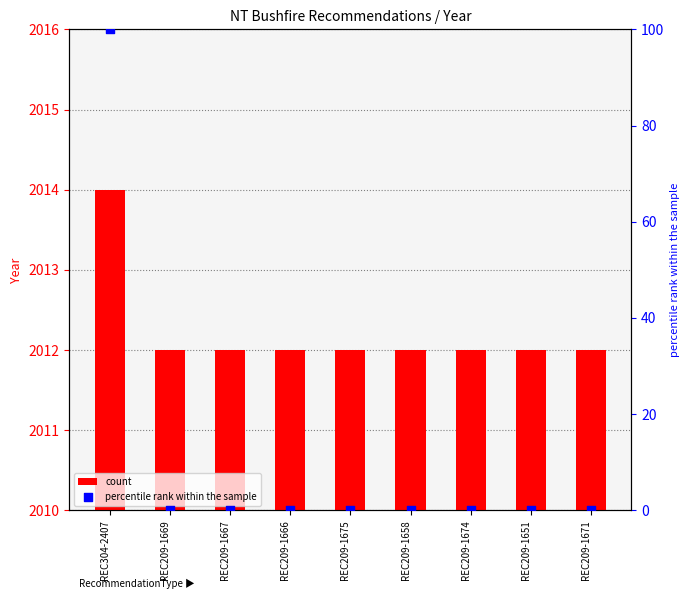

Which series contains the lowest Y value?

percentile rank within the sample